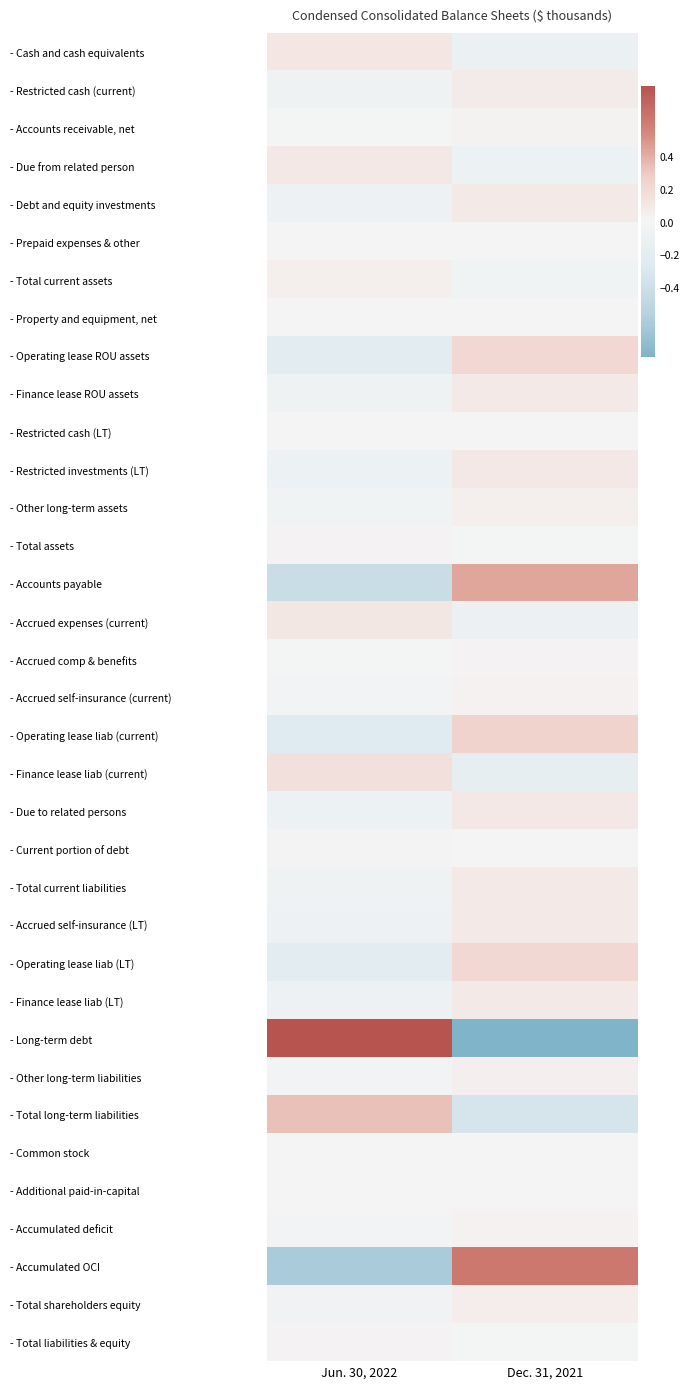

What is the spread (max minus min) of values at Dec. 31, 2021?

1.4